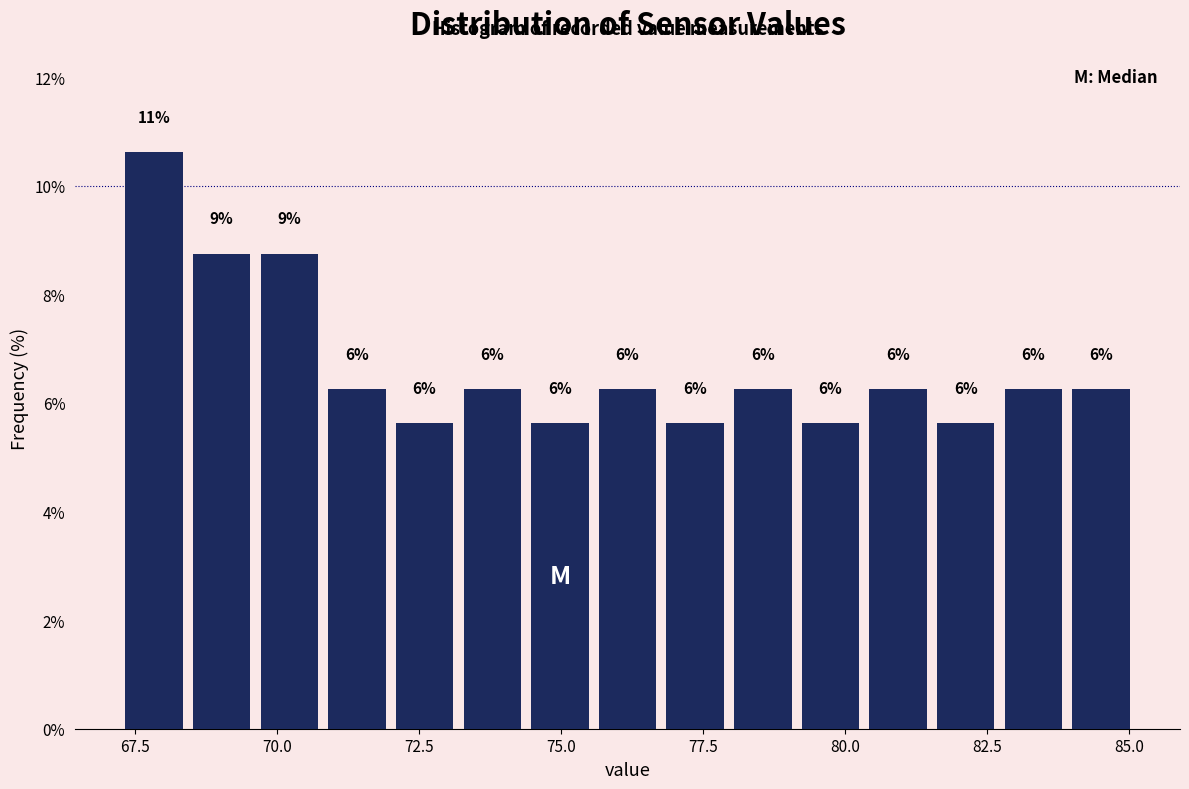

Read against the x-axis, roughly where is the centre of the tallest bar?

68.0